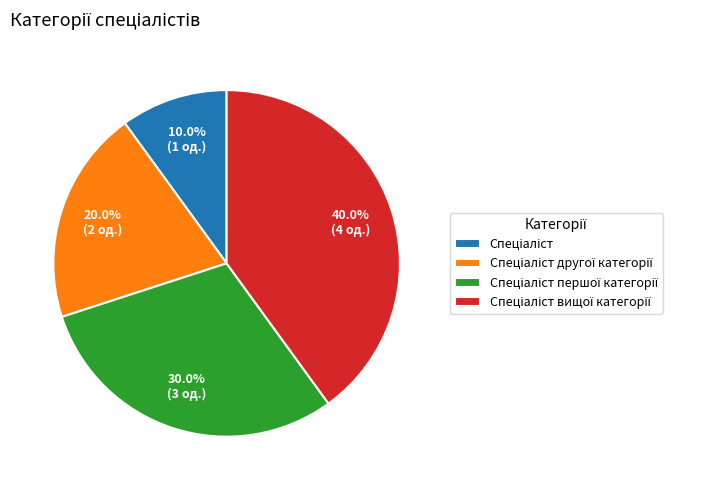

Does any single category account for the majority?

No